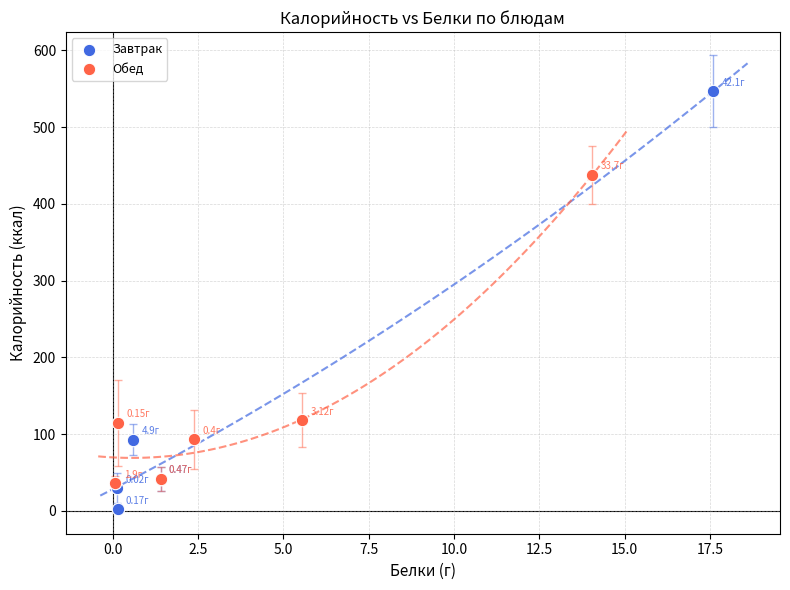

Which series reaches the minimum Y coordinate?

Завтрак